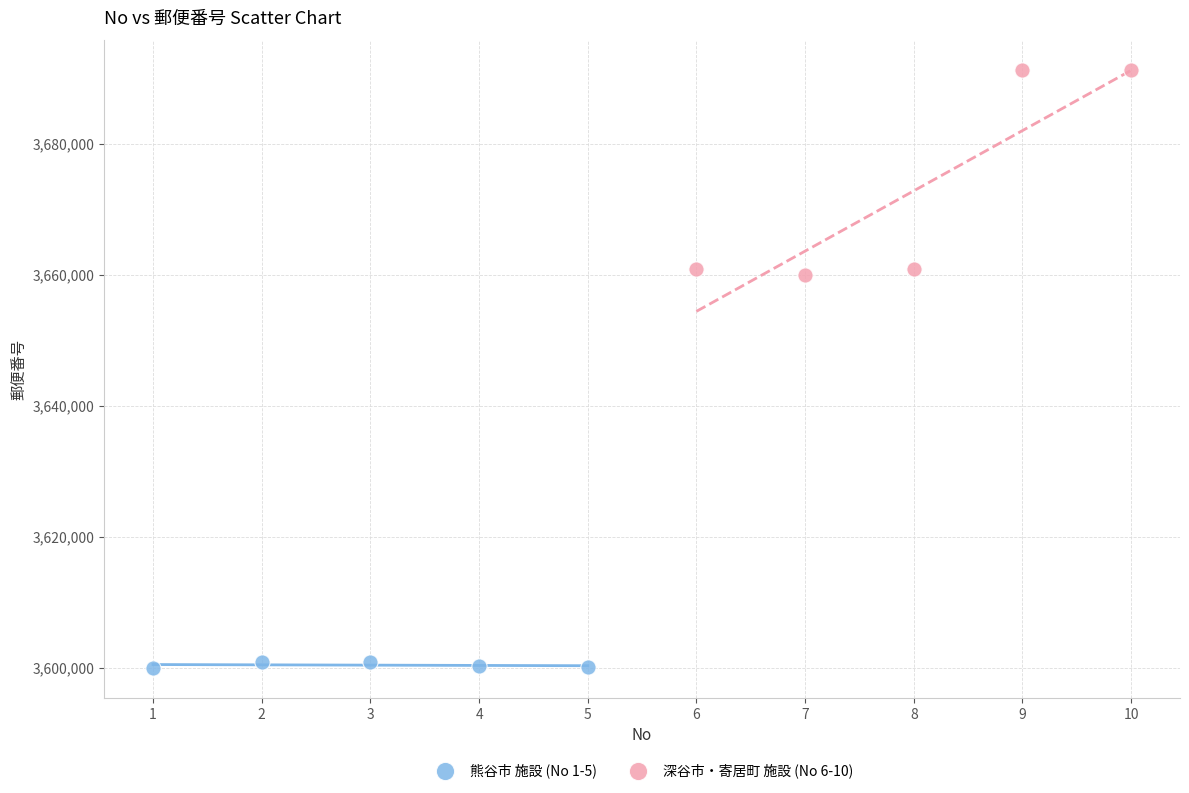

Which series contains the lowest Y value?

熊谷市 施設 (No 1-5)